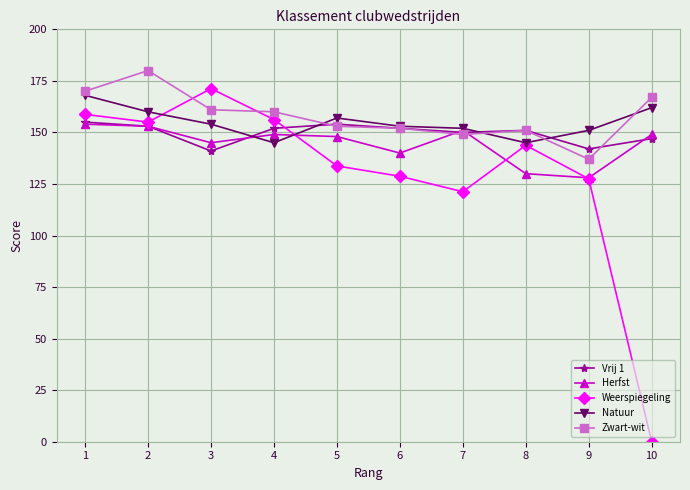

What is the value of the Vrij 1 point at the 6th from the left?

152.0